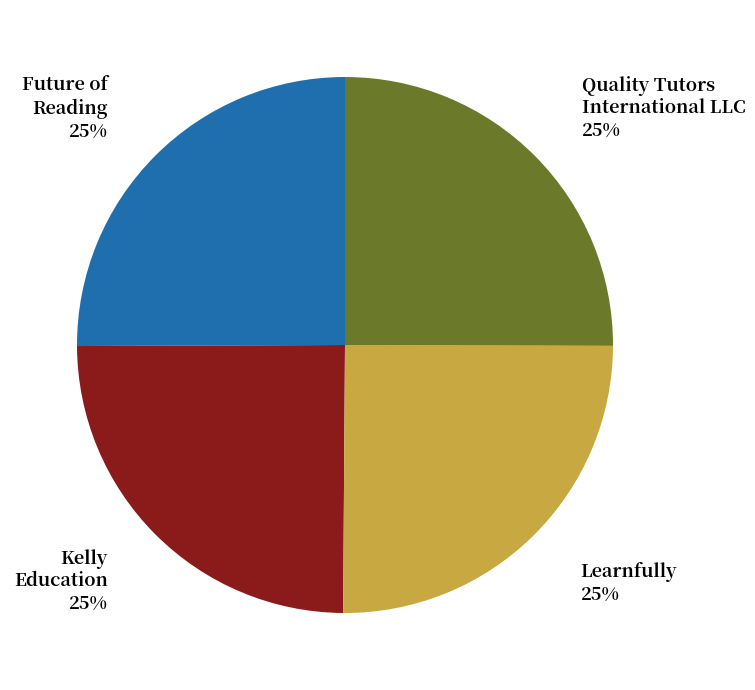

To the nearest percent, what is the average slice percentage?

25%